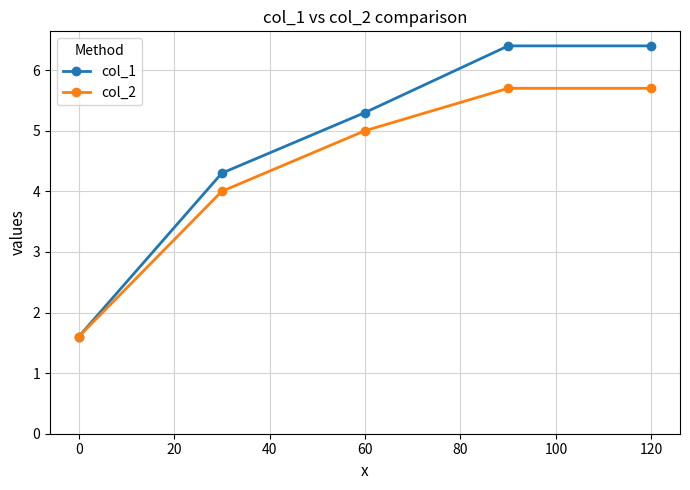

What is the value of the col_2 point at the 4th from the left?

5.7